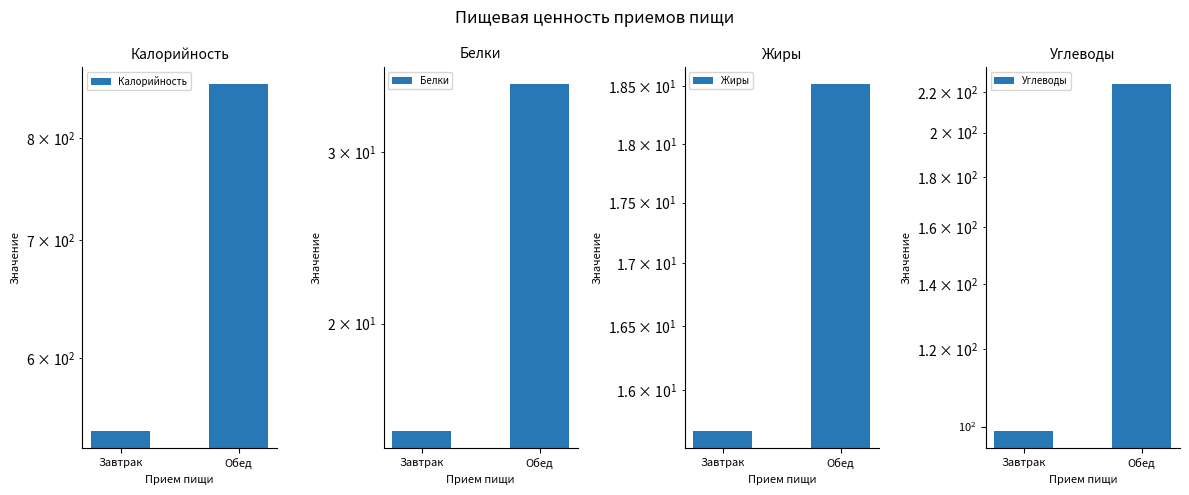

What is the smallest value displayed?

15.5